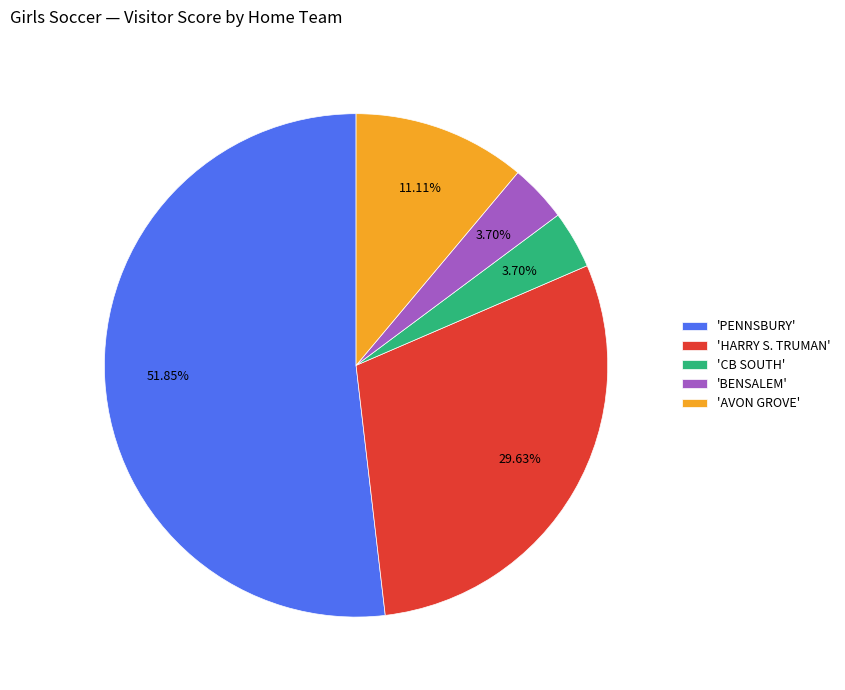

Between 'AVON GROVE' and 'CB SOUTH', which is larger?

'AVON GROVE'